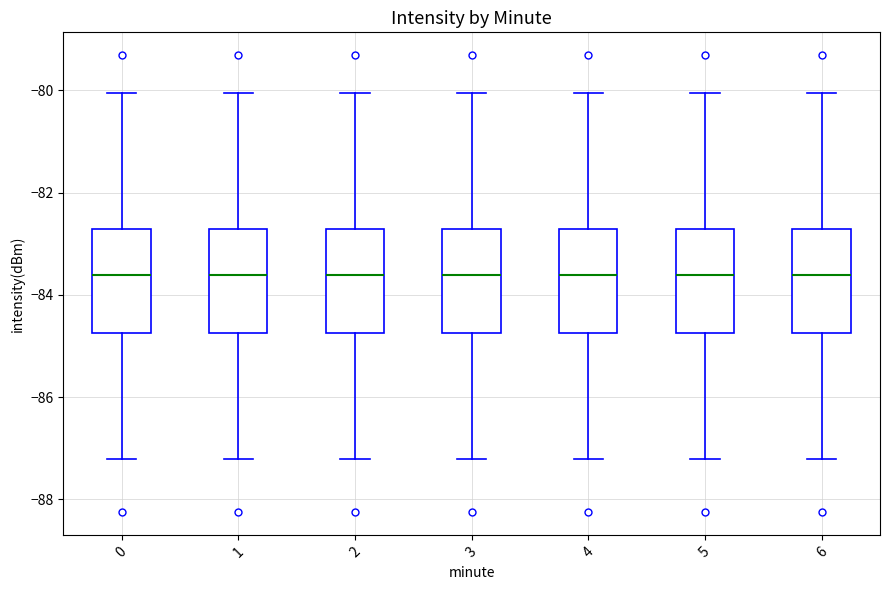

Where is the lower edge of the box at x = 5 on the y-axis? The values are not printed on the chart, so give them approximately, as read against the axis.

-84.8